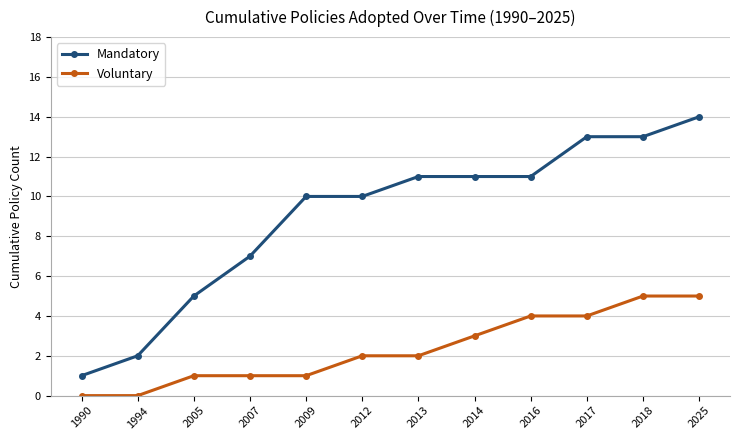

Which series has the largest range (max minus min)?

Mandatory